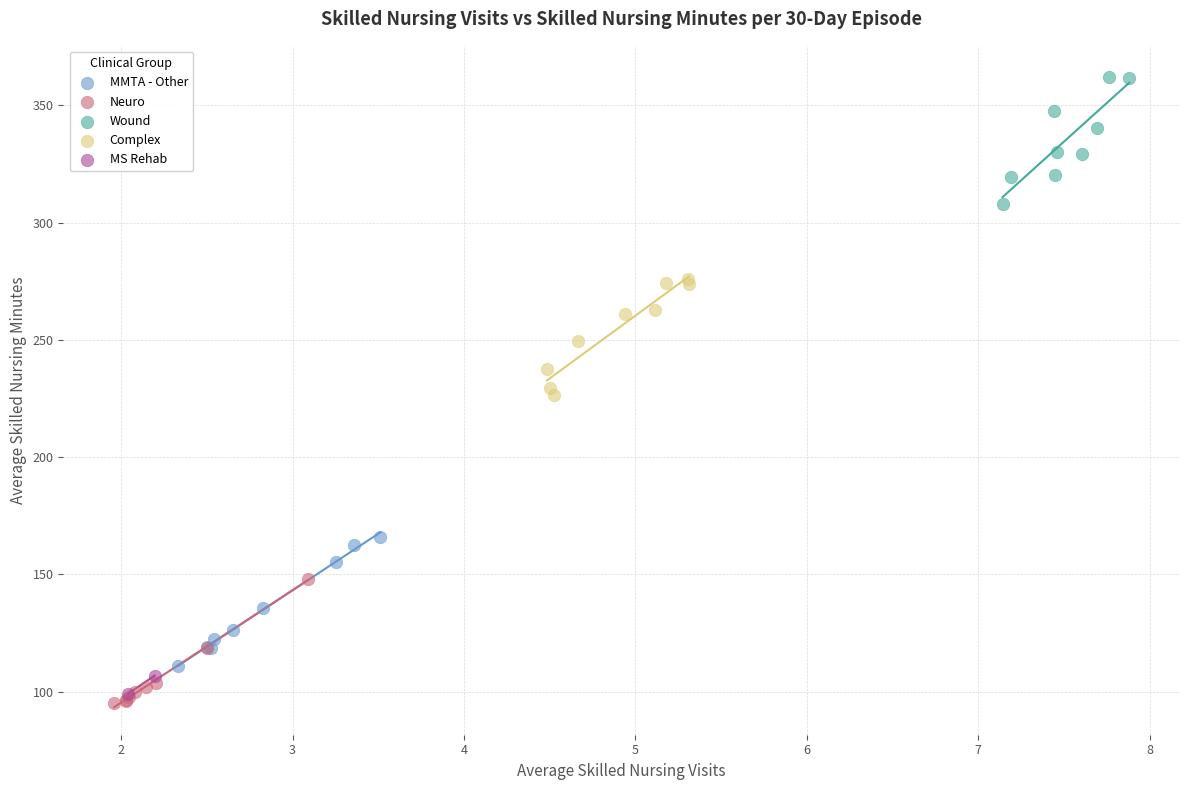

Which series contains the highest Y value?

Wound